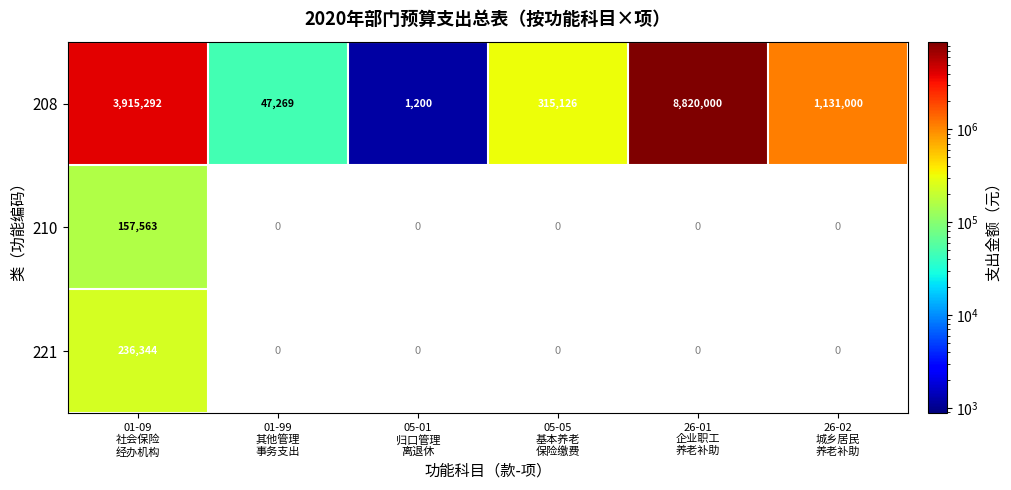

Reading right to left, what are all the values shown in this chart?

208: 1131000	8820000	315126	1200	47269	3915292
210: 0	0	0	0	0	157563
221: 0	0	0	0	0	236344